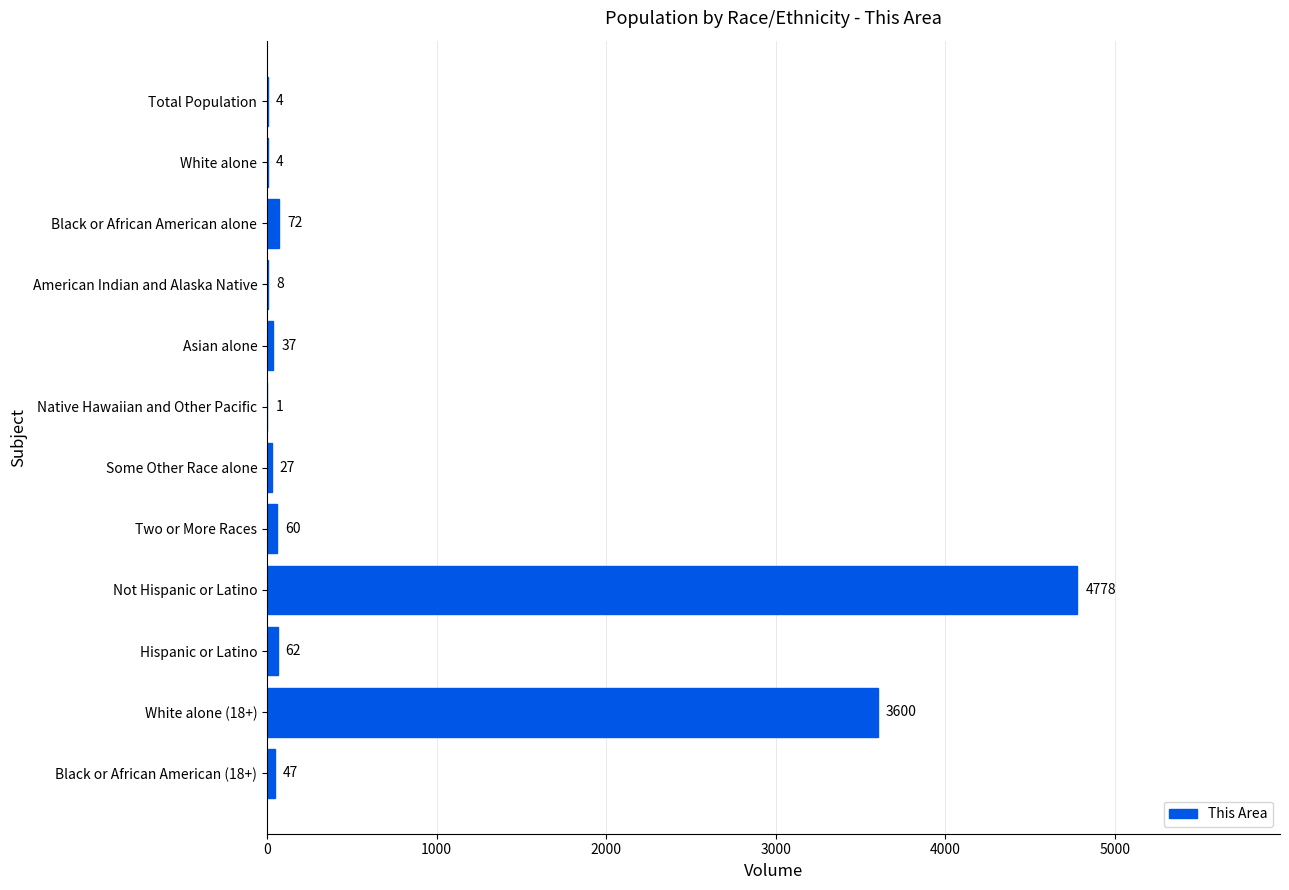

At which label is the value closest to 2389?

White alone (18+)